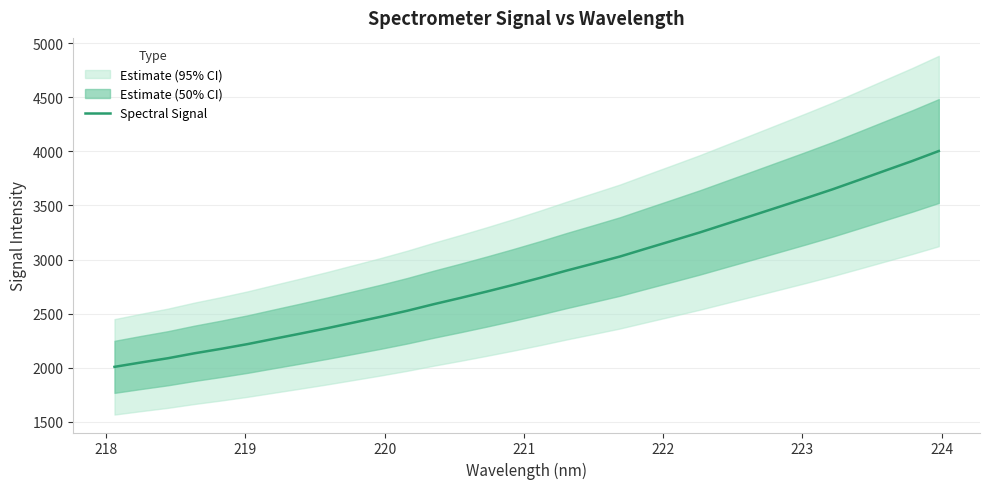

What is the value of the 6th point from the left?

2217.5